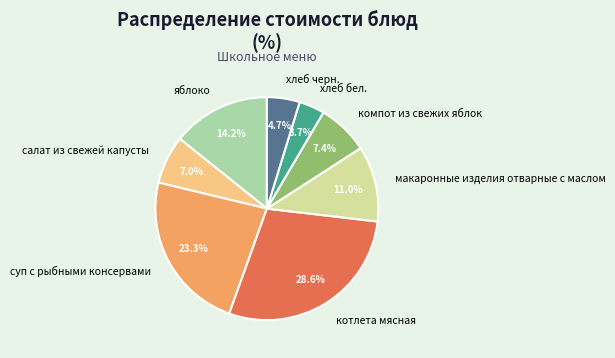

Is the sum of хлеб бел. and салат из свежей капусты greater than half?

No